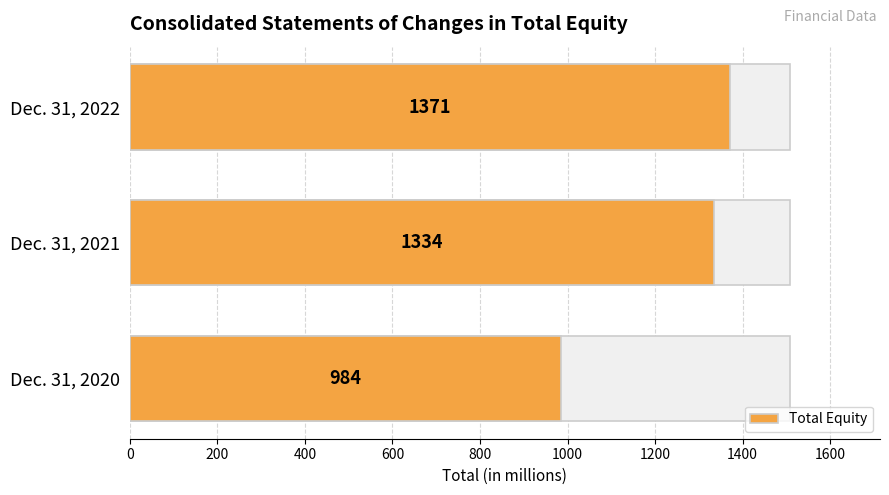

What is the difference between the maximum and second lowest values?

37